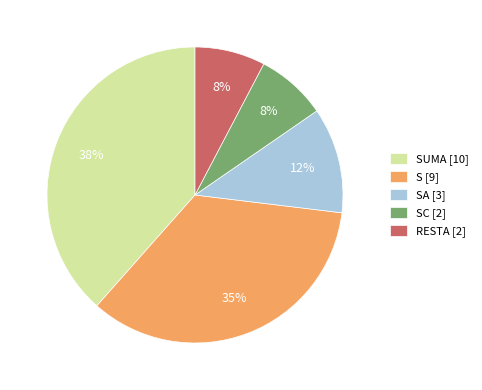

True or false: S [9] accounts for 26% of the total.

False